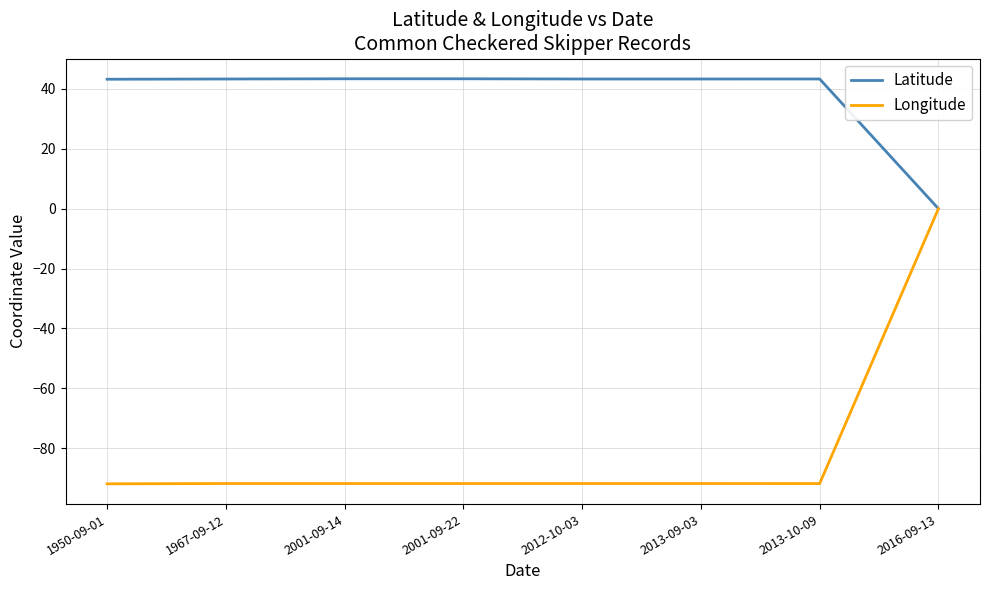

What is the minimum value shown in the chart?

-91.9